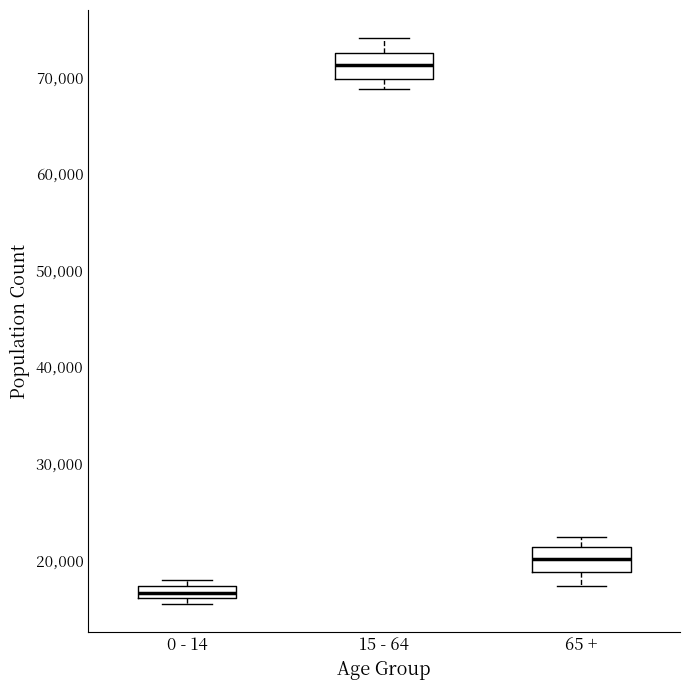

Where is the lower edge of the box for 0 - 14 on the y-axis? The values are not printed on the chart, so give them approximately, as read against the axis.

16000